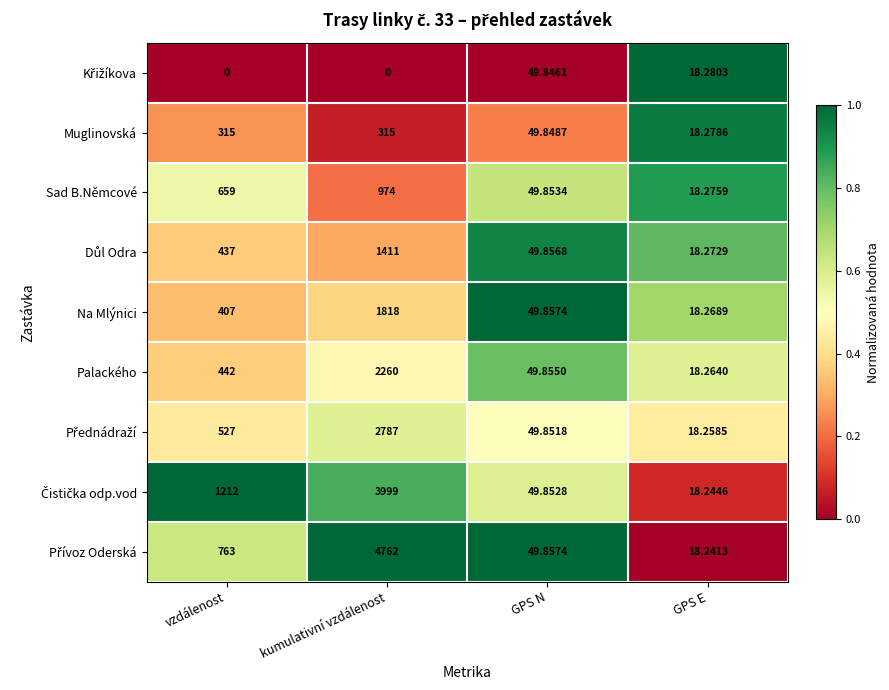

At which category does the chart reach its peak across all series?

kumulativní vzdálenost